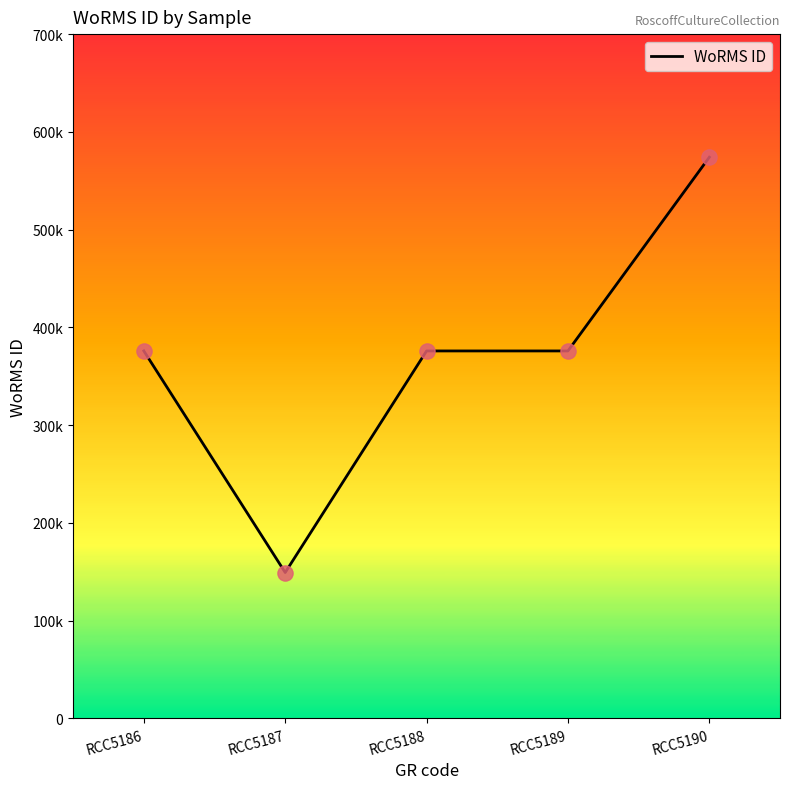

What is the change in value from RCC5186 to RCC5190?

+198183